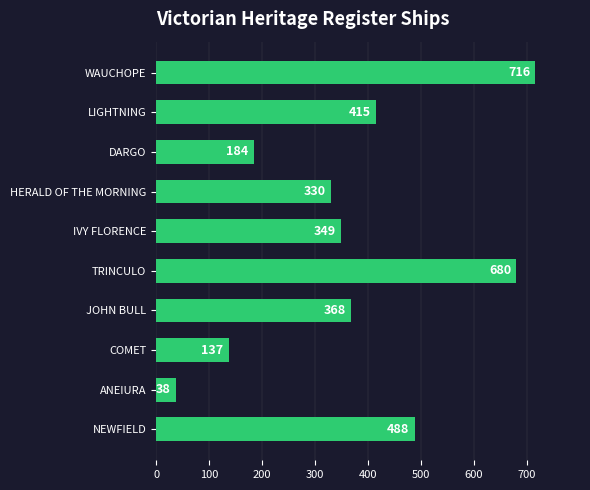

What is the minimum value shown in the chart?

38